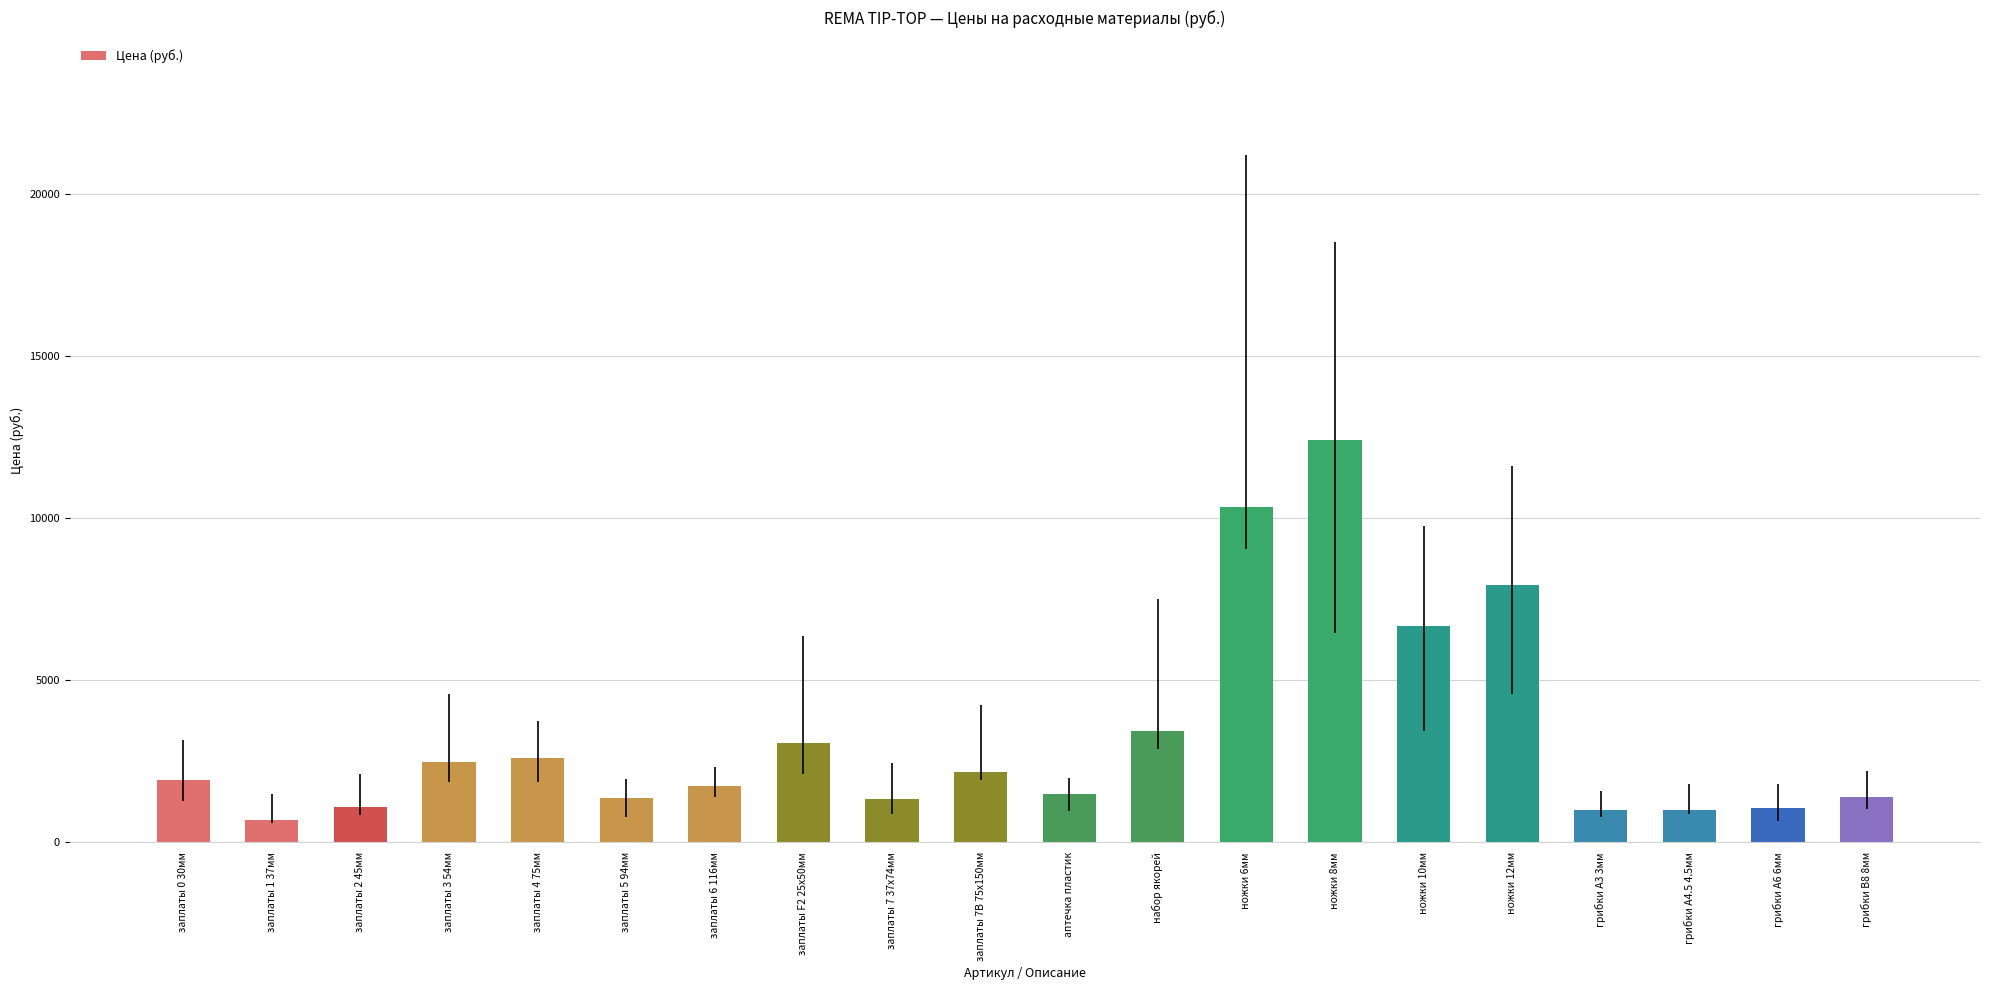

What value does the data have at ножки 10мм, to the nearest 50?

6650